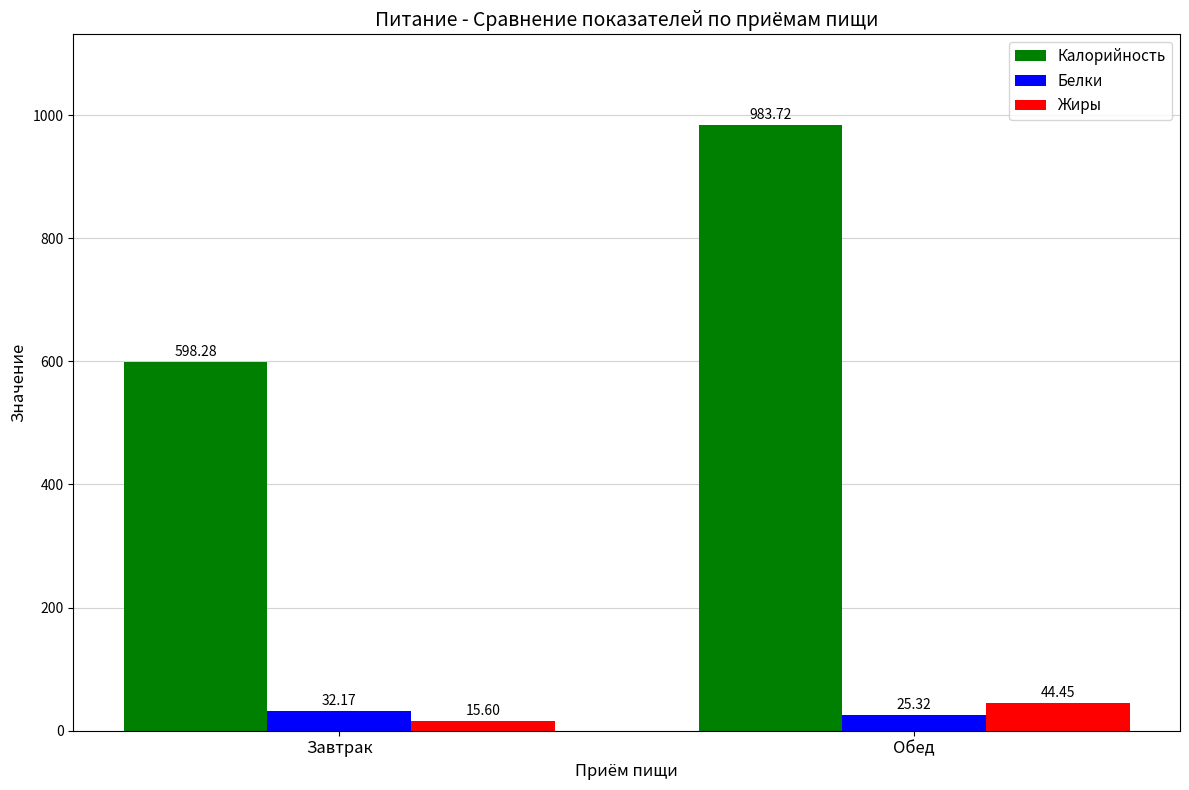

What is the label of the 2nd bar from the right?

Завтрак